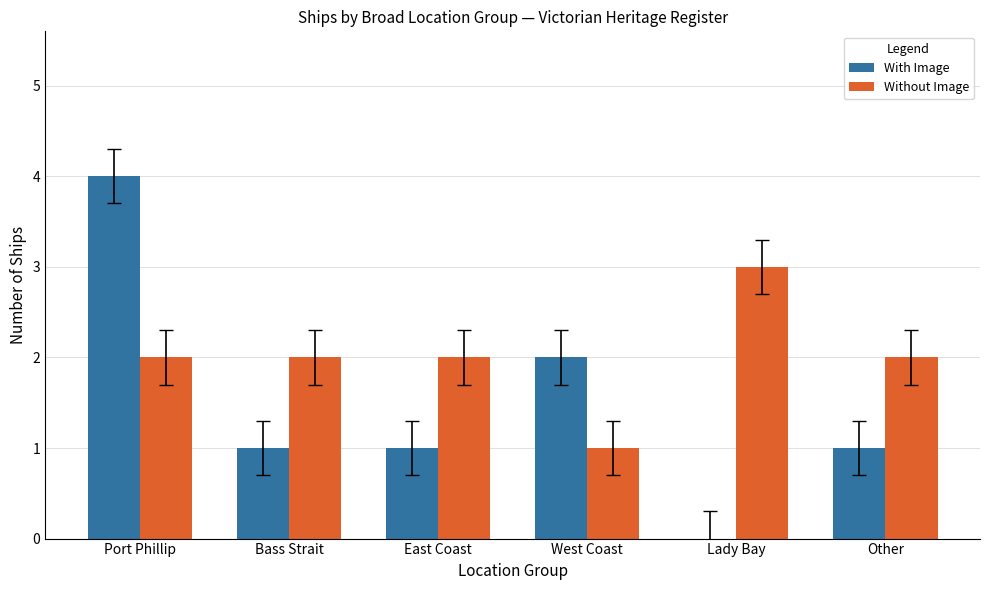

Is it true that Without Image equals 3 at Other?

False